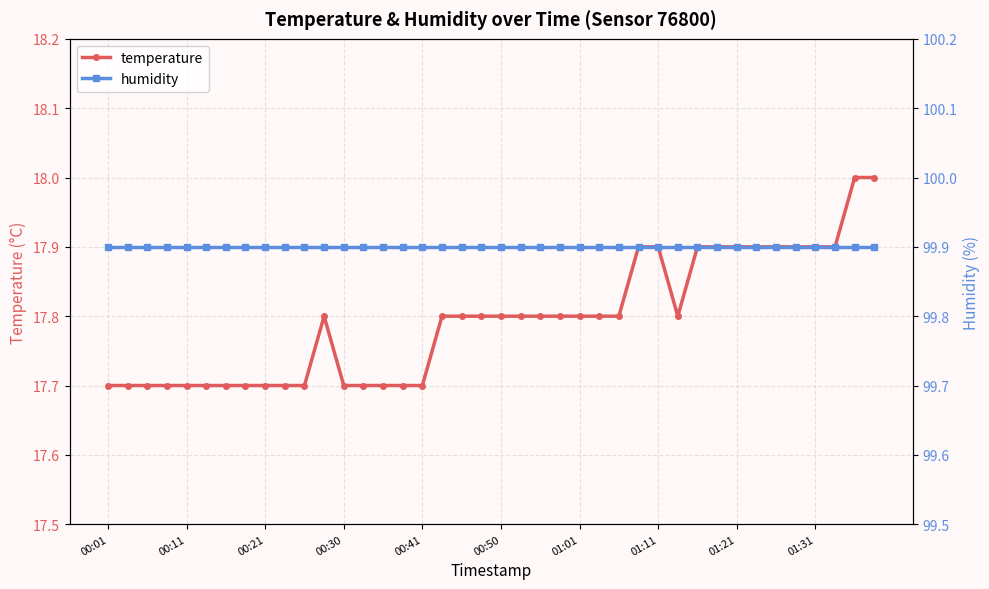

What are all the series names shown in the legend?

temperature, humidity